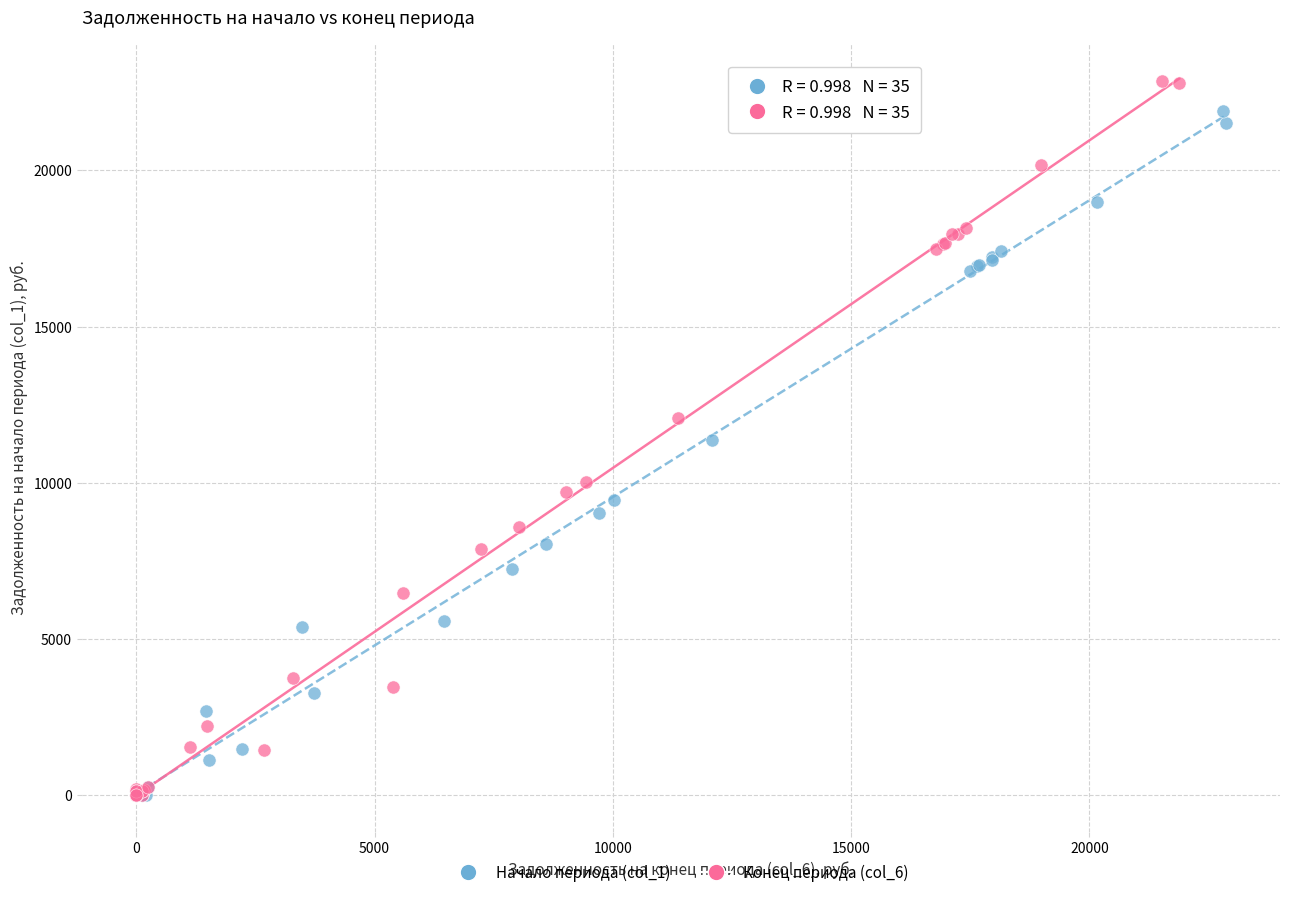

Which series reaches the maximum Y coordinate?

Конец периода (col_6)